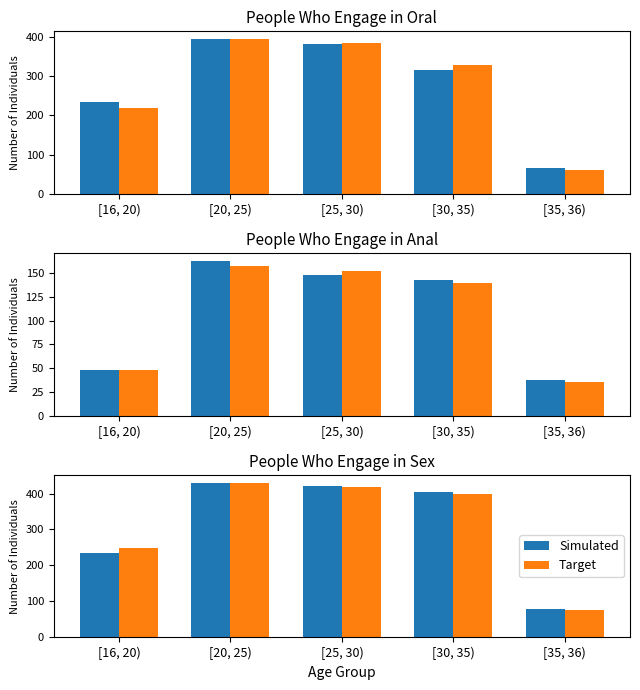

What is the difference between the highest and lowest values at [25, 30)?

2